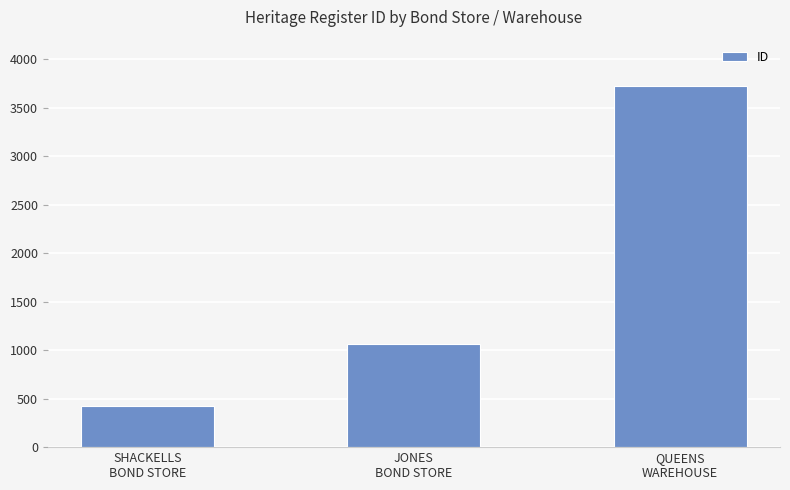

What is the value of the 3rd bar from the left?

3723